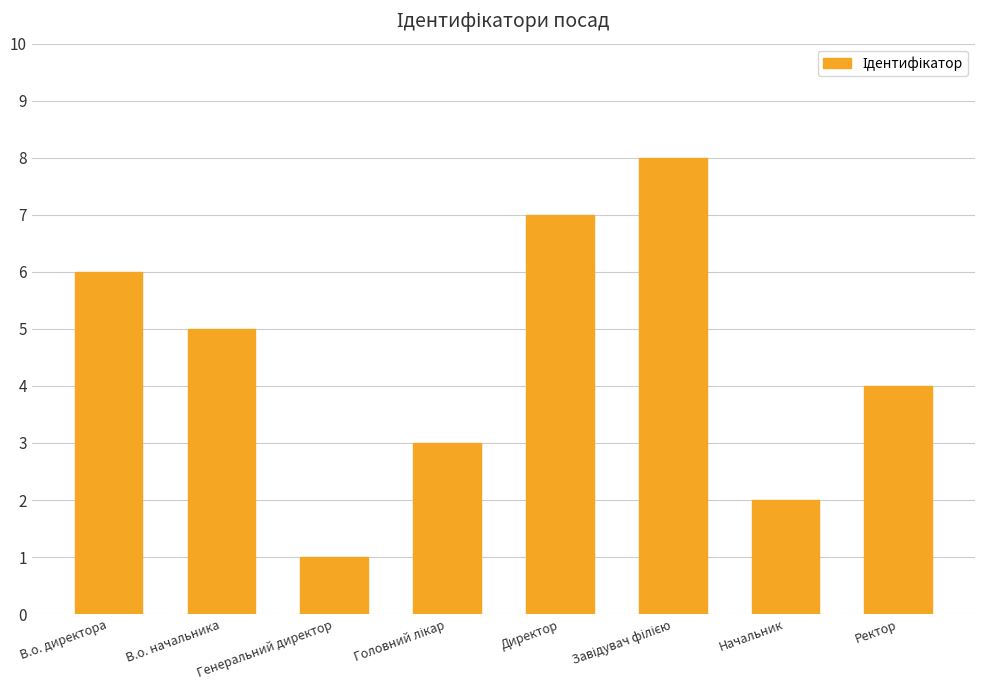

What is the label of the 8th bar from the right?

В.о. директора